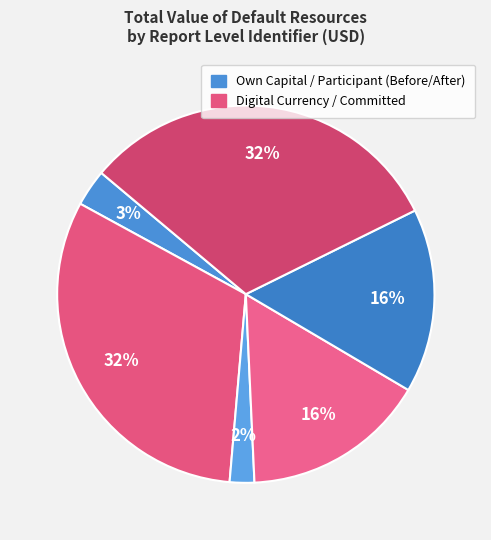

Does any single category account for the majority?

No